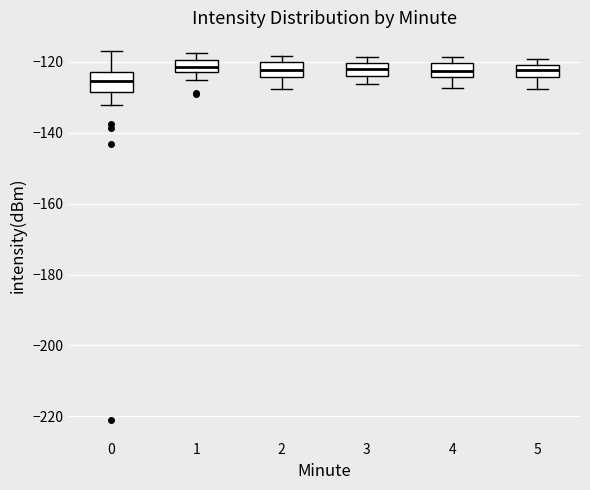

Which box's median line is the lowest?

0